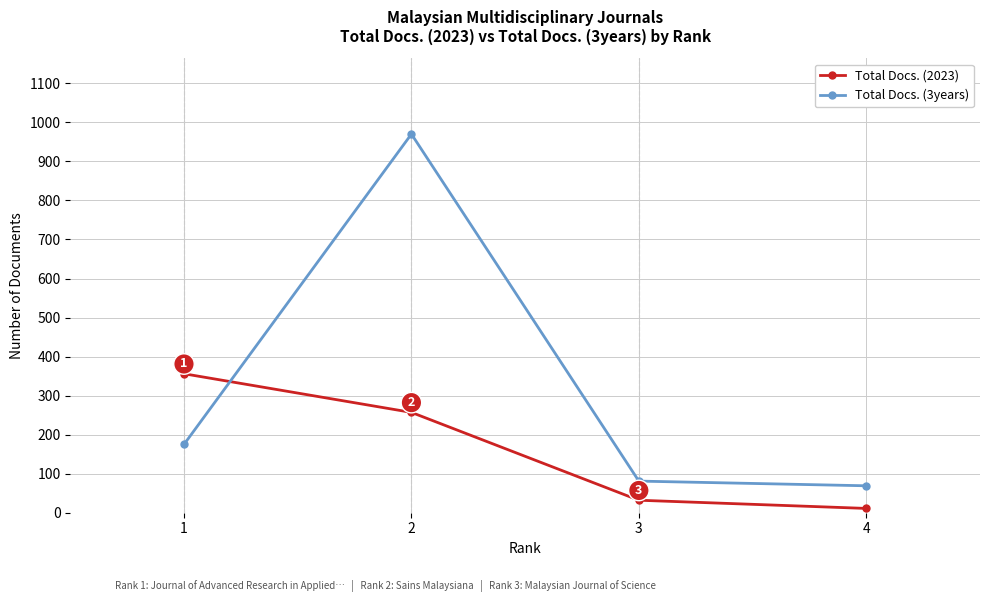

How many interior local peaks does the Total Docs. (3years) series have?

1